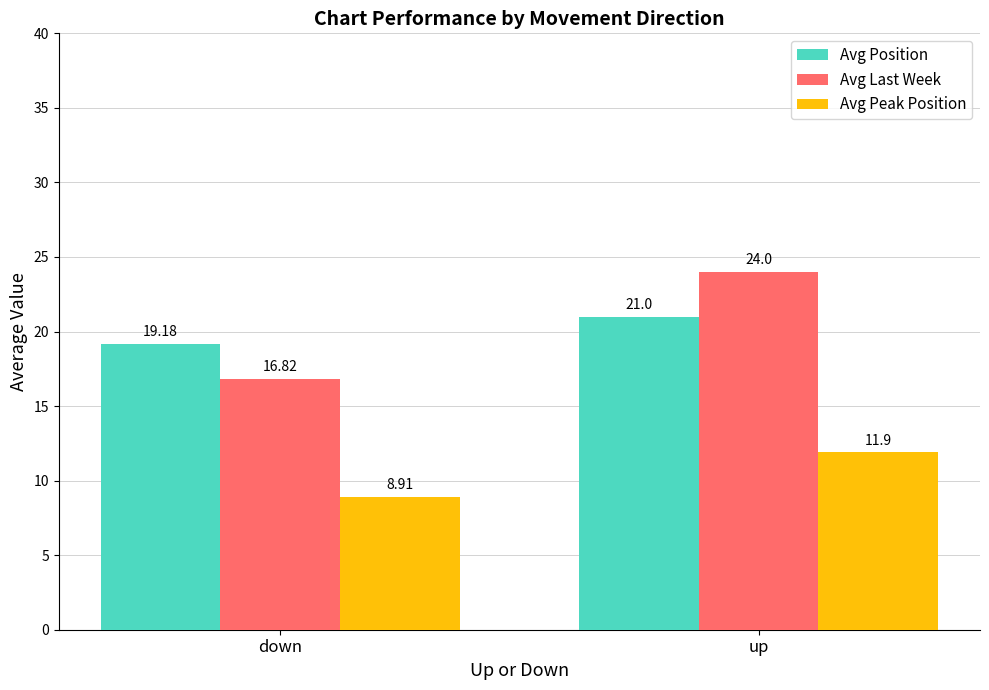

What is the label of the 1st bar from the right?

up